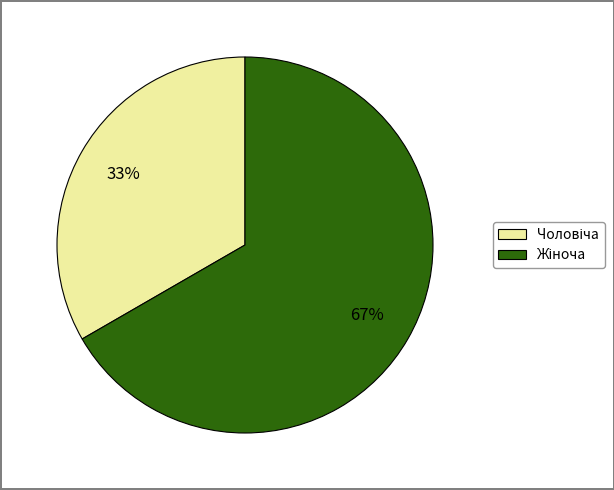

To the nearest percent, what is the average slice percentage?

50%